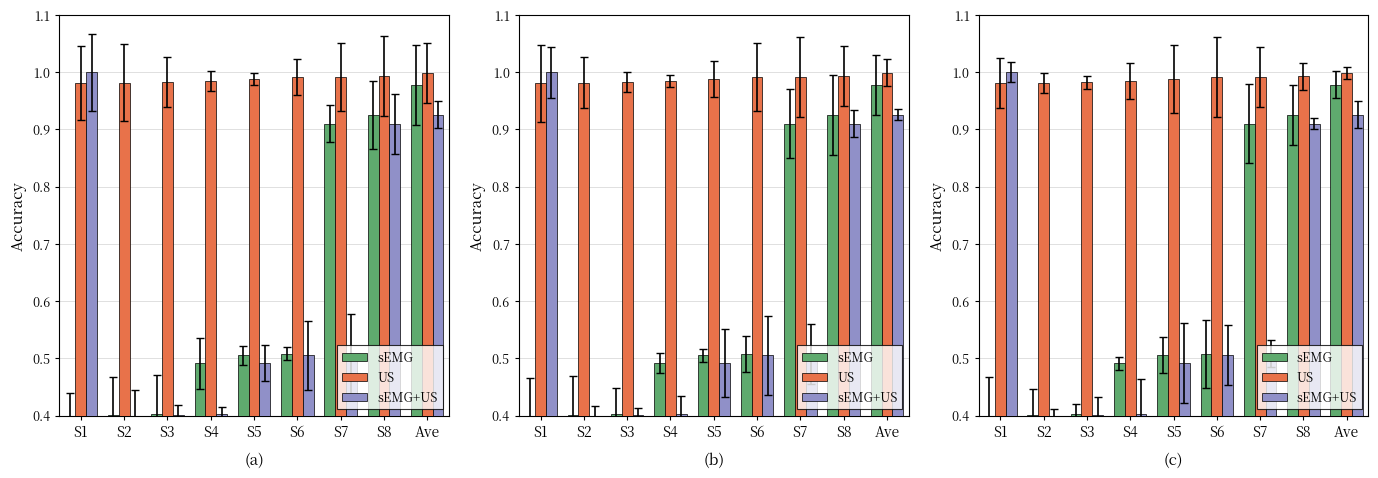

Reading left to right, transcribe all the data shown in this chart.

sEMG: S1=0.4	S2=0.4	S3=0.4	S4=0.5	S5=0.5	S6=0.5	S7=0.9	S8=0.9	Ave=1.0
US: S1=1.0	S2=1.0	S3=1.0	S4=1.0	S5=1.0	S6=1.0	S7=1.0	S8=1.0	Ave=1.0
sEMG+US: S1=1.0	S2=0.4	S3=0.4	S4=0.4	S5=0.5	S6=0.5	S7=0.5	S8=0.9	Ave=0.9